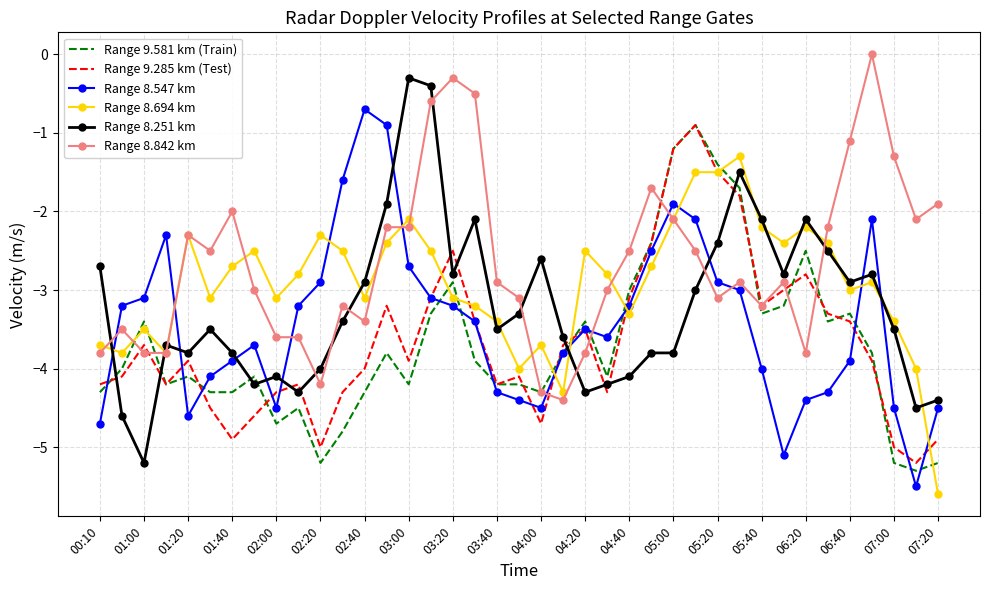

Which series has the largest total across all categories?

Range 8.842 km